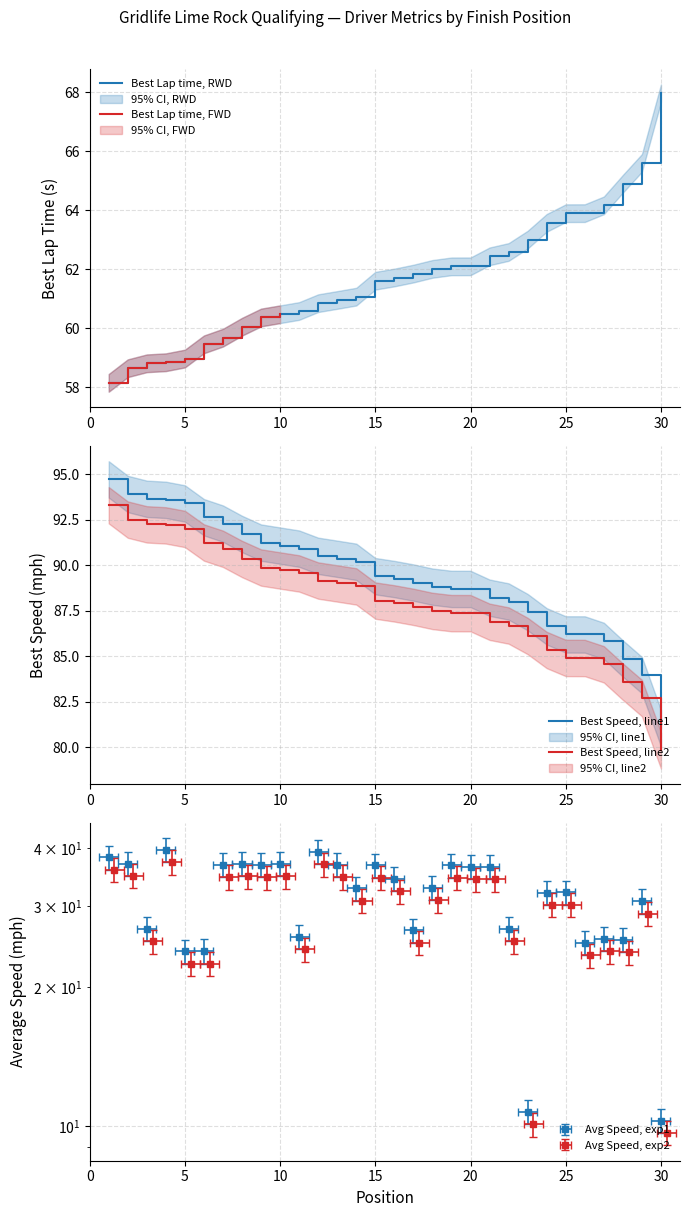

The Average Speed series shows 21.4 at 24. True or false?

False